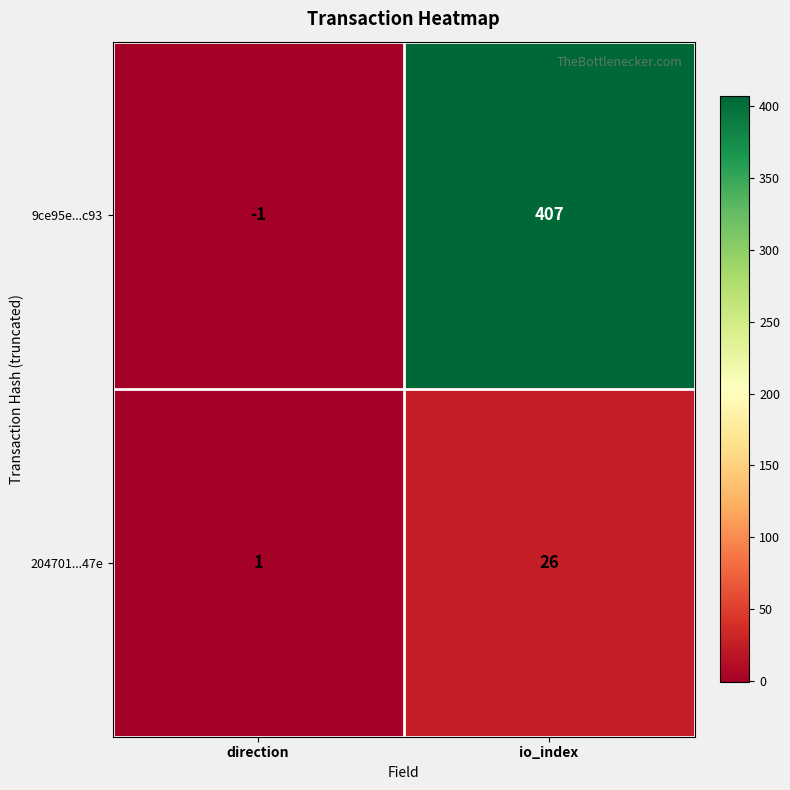

What is the maximum value shown in the chart?

407